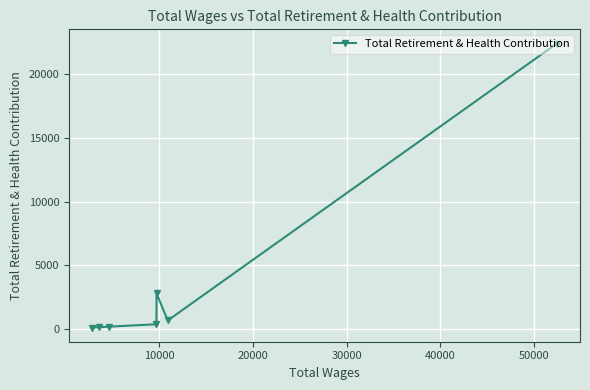

Count the number of values greater than 364.

3